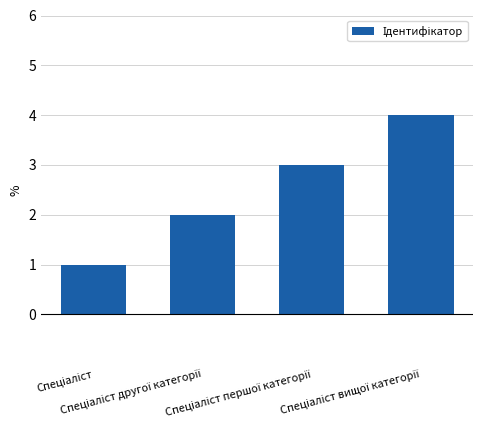

What is the sum of all values?

10